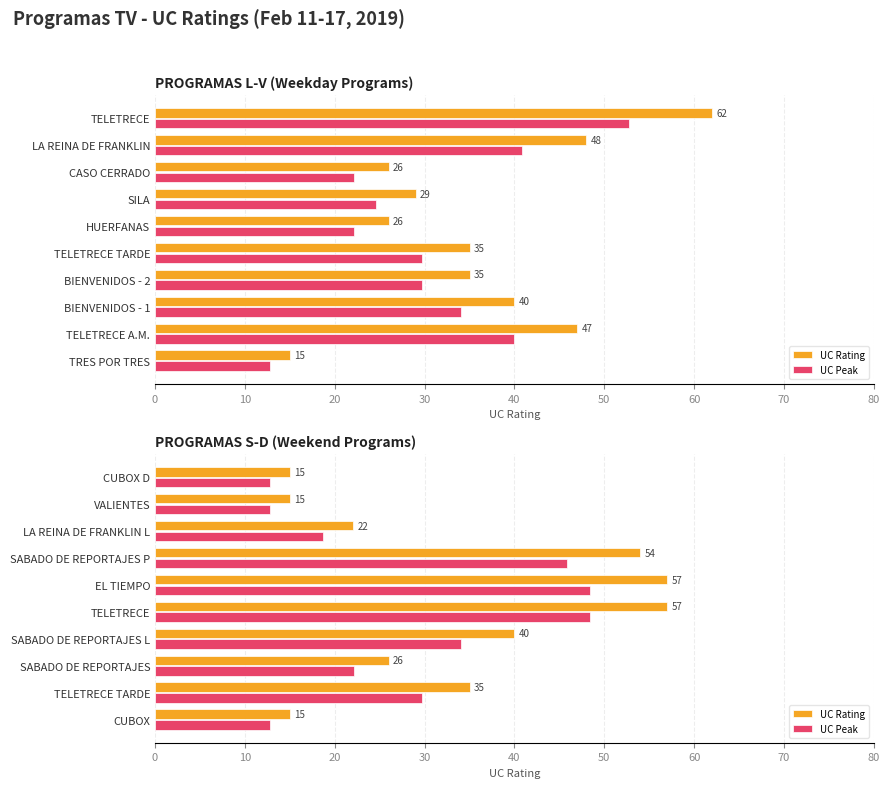

Which series has the largest range (max minus min)?

UC Rating